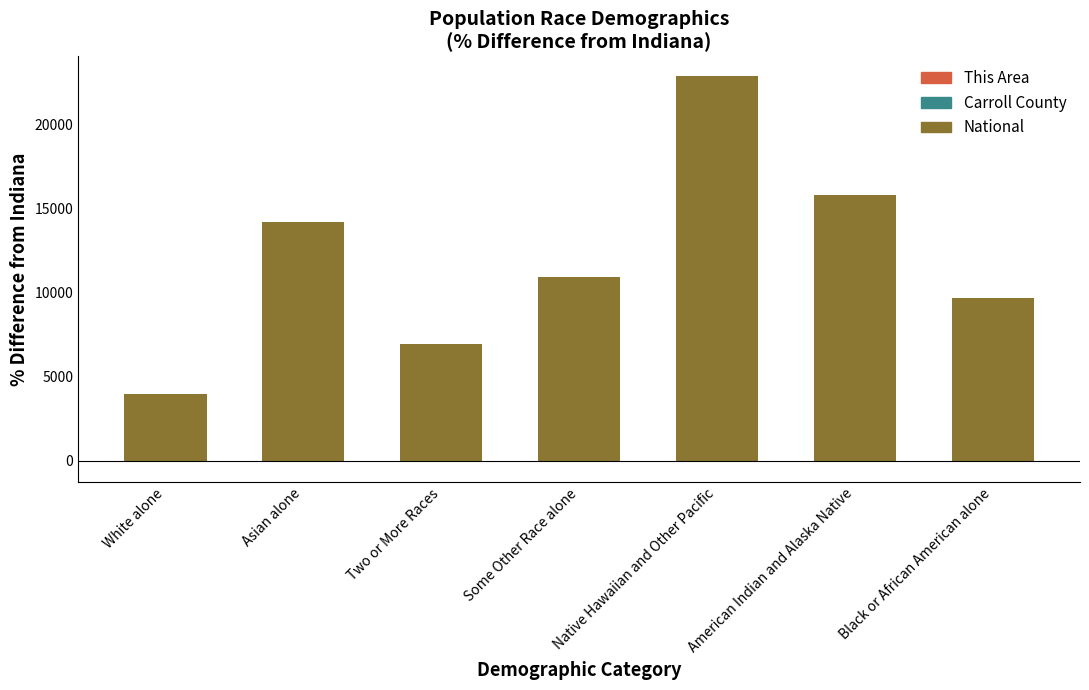

How many bars are there in each group?

3